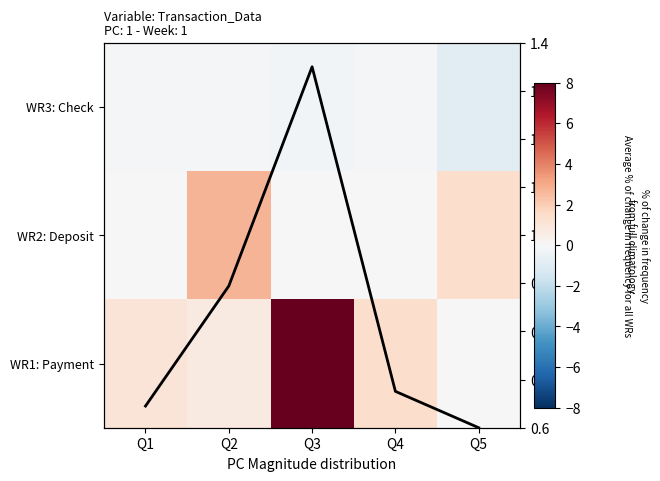

What is the difference between the maximum and minimum values in the Avg frequency series?

0.7